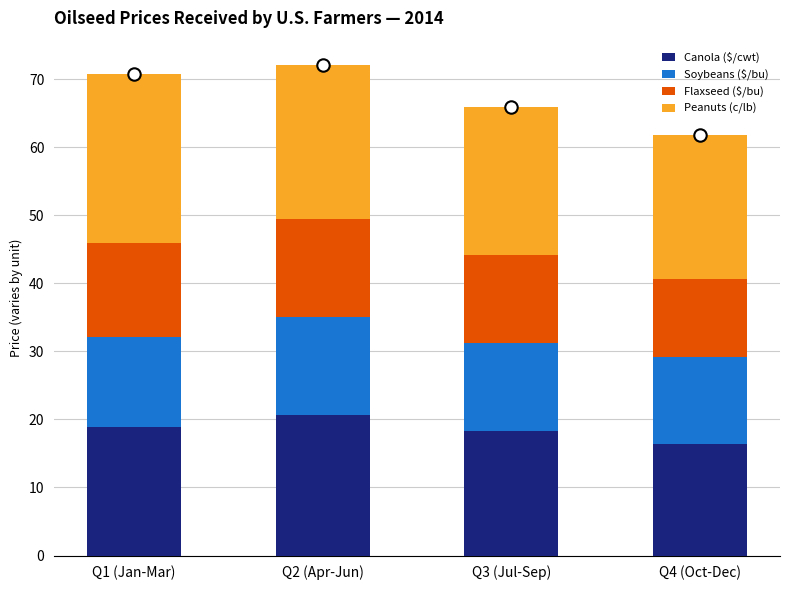

What is the total value across all series at Q3 (Jul-Sep)?

65.9